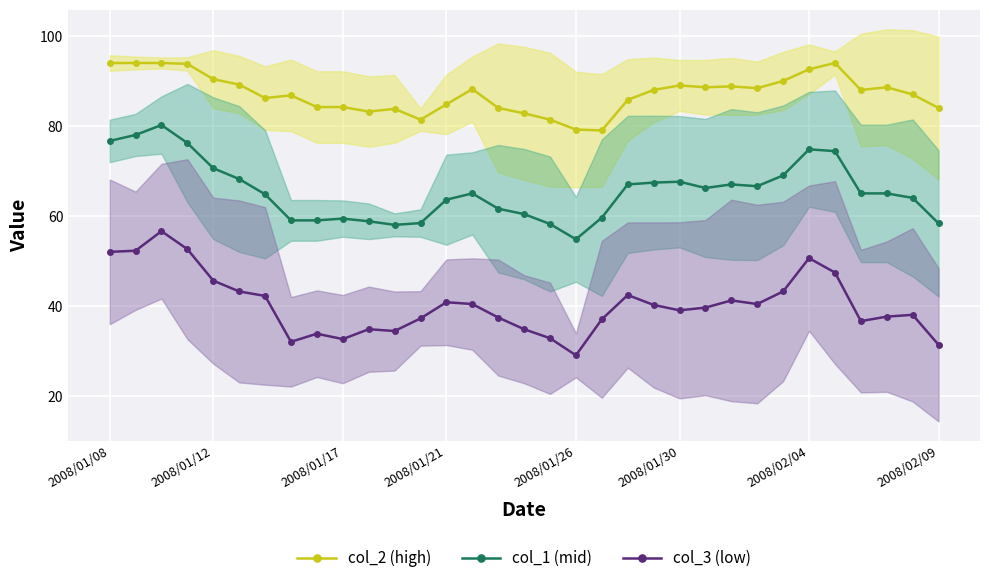

True or false: col_2 (high) has more than 1 points higher than both neighbors.

True